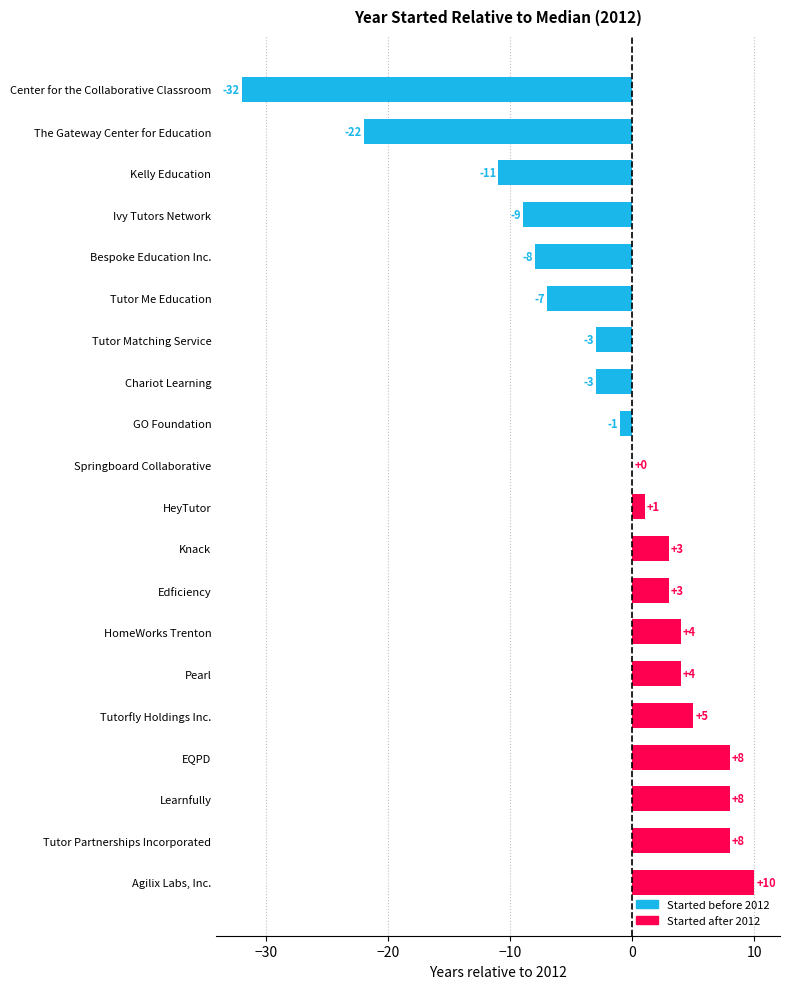

What is the sum of all values?

-42